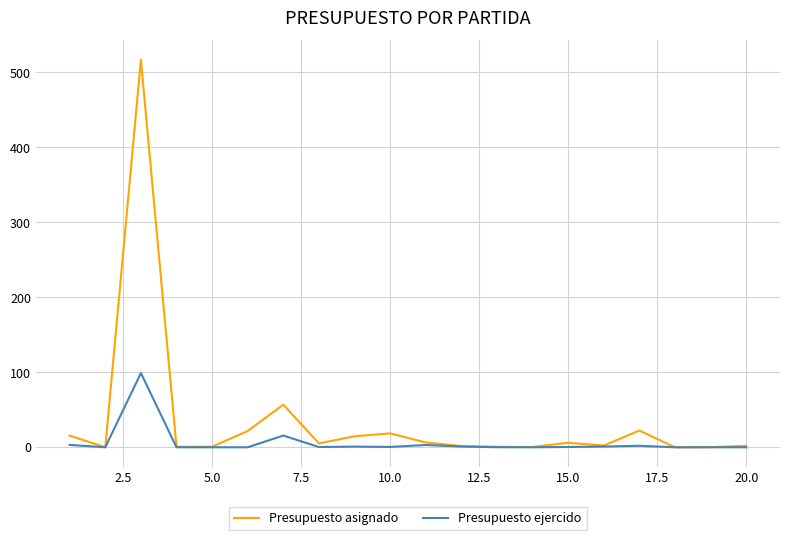

List the series in order of their overall mean, highest first.

Presupuesto asignado, Presupuesto ejercido